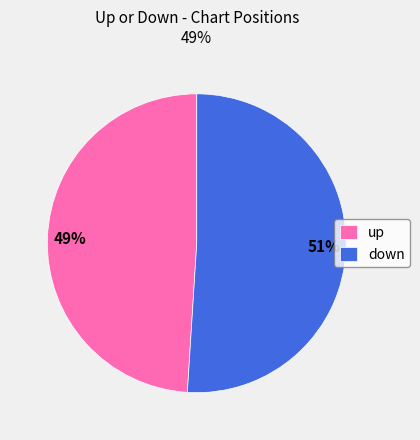

How many segments does this pie chart have?

2